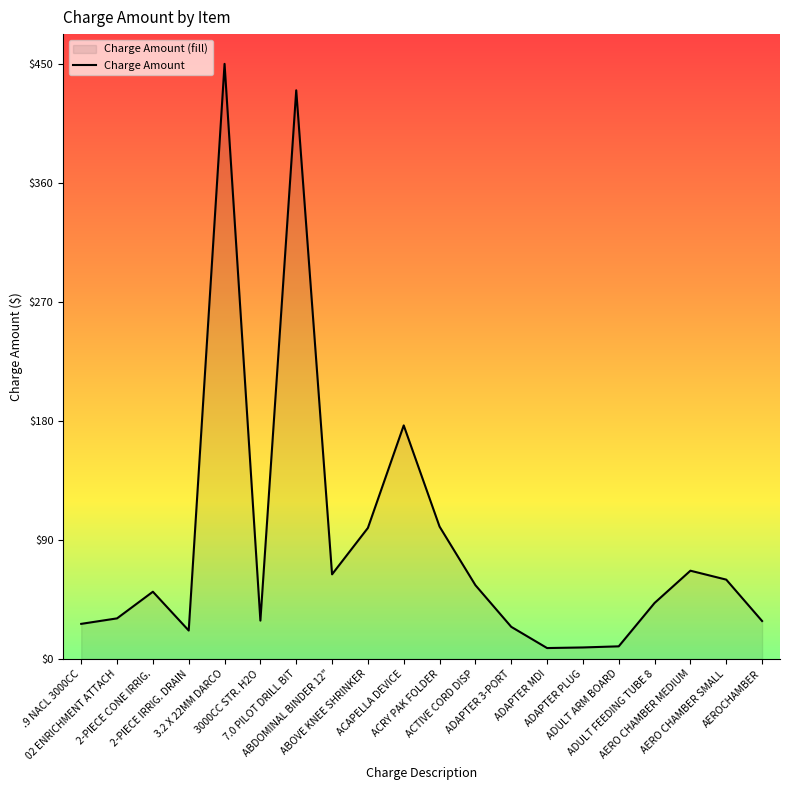

Which label corresponds to the smallest value in the chart?

ADAPTER MDI